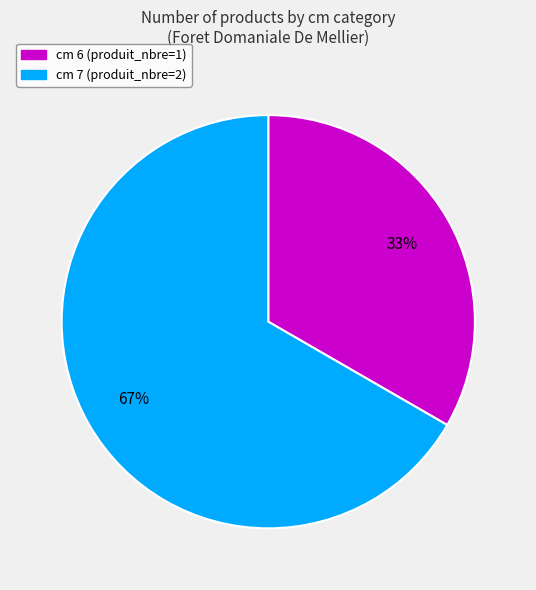

Is there any slice that represents more than half of the pie?

Yes